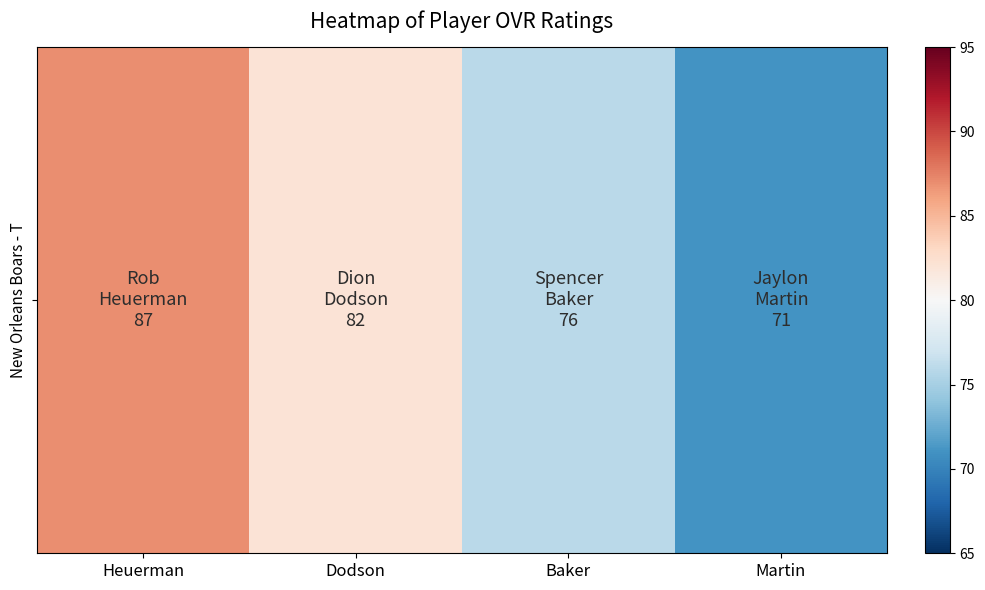

What is the minimum value shown in the chart?

71